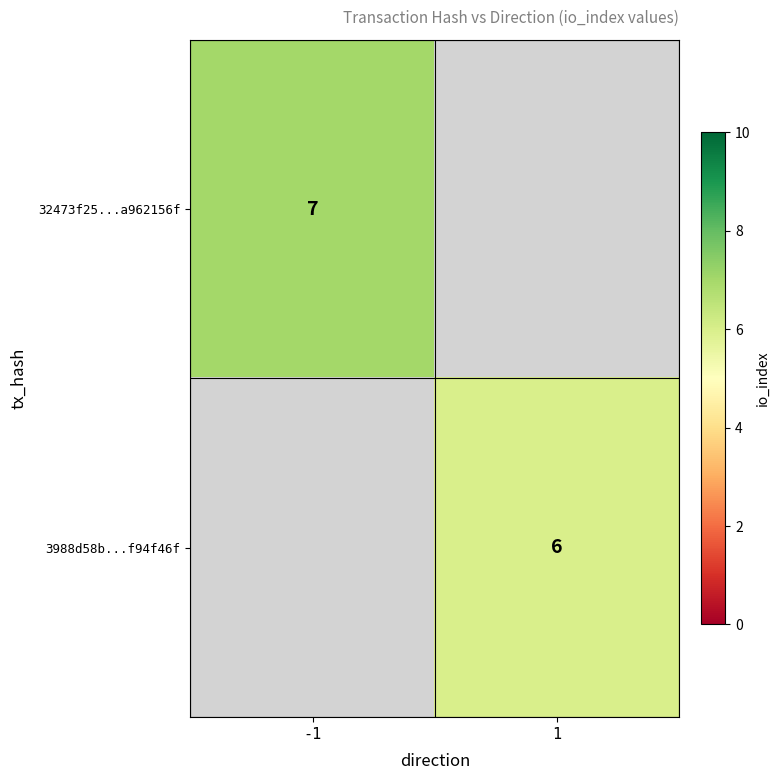

The 32473f25...a962156f series shows 7 at -1. True or false?

True